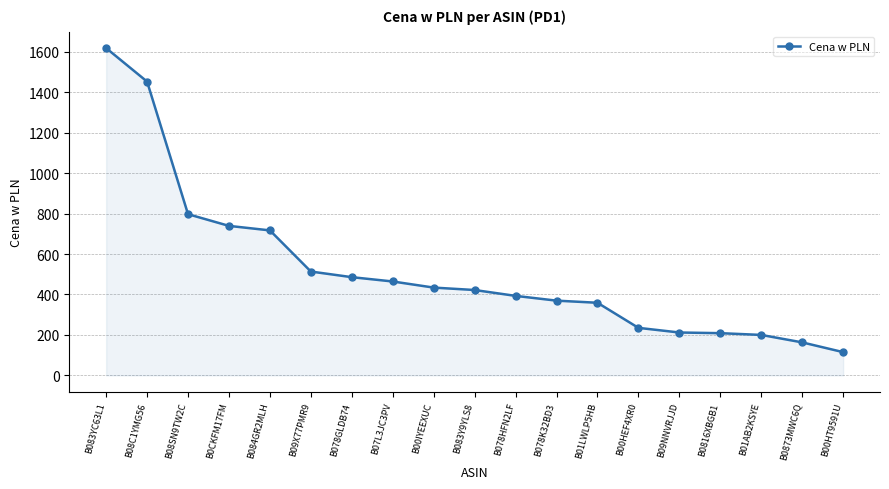

Is it true that the value at B00IYEEXUC is 152.8?

False